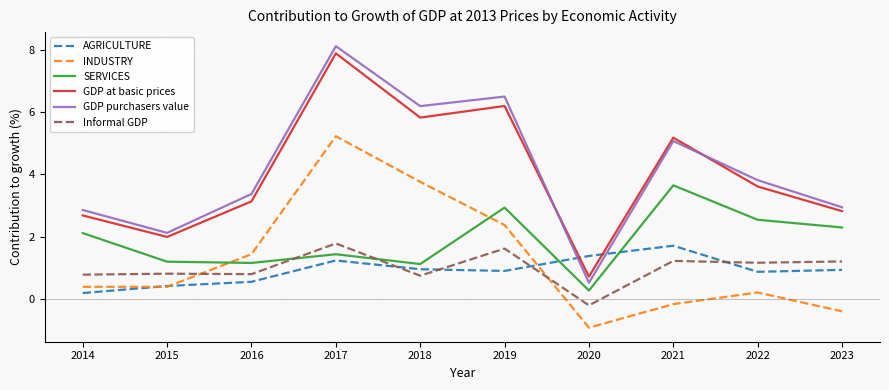

Read the SERVICES value at 2020.

0.3